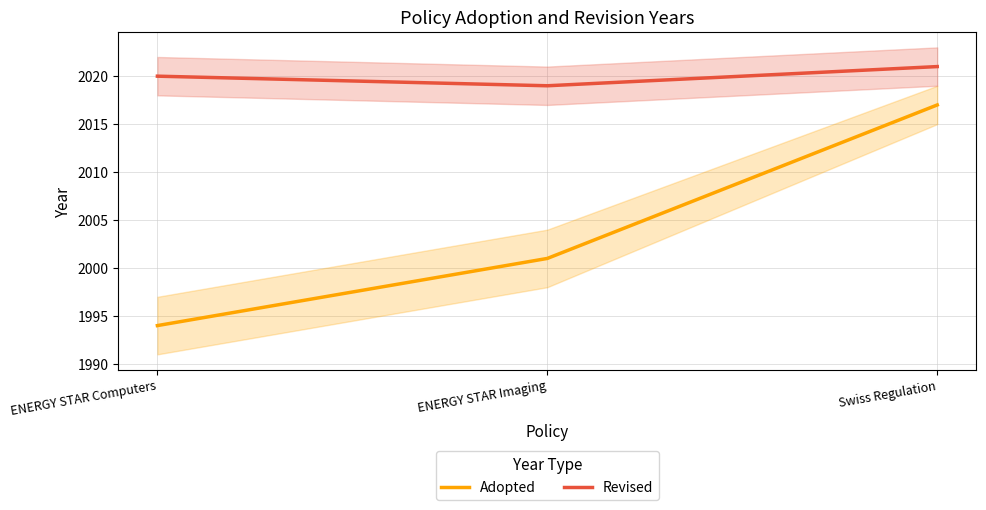

Where does the Revised series first go above 2020?

Swiss Regulation